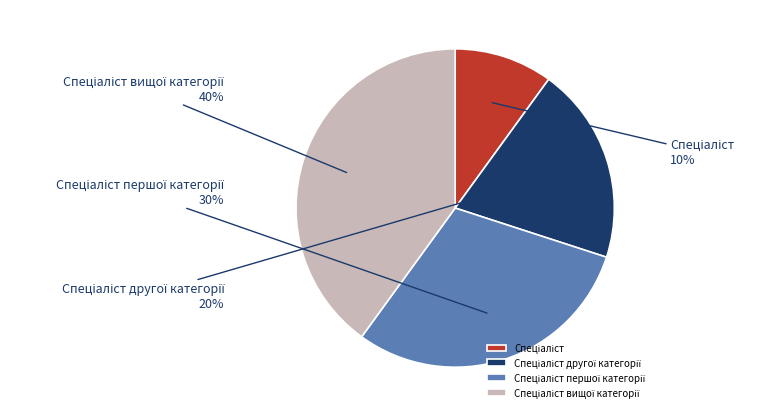

Is there any slice that represents more than half of the pie?

No